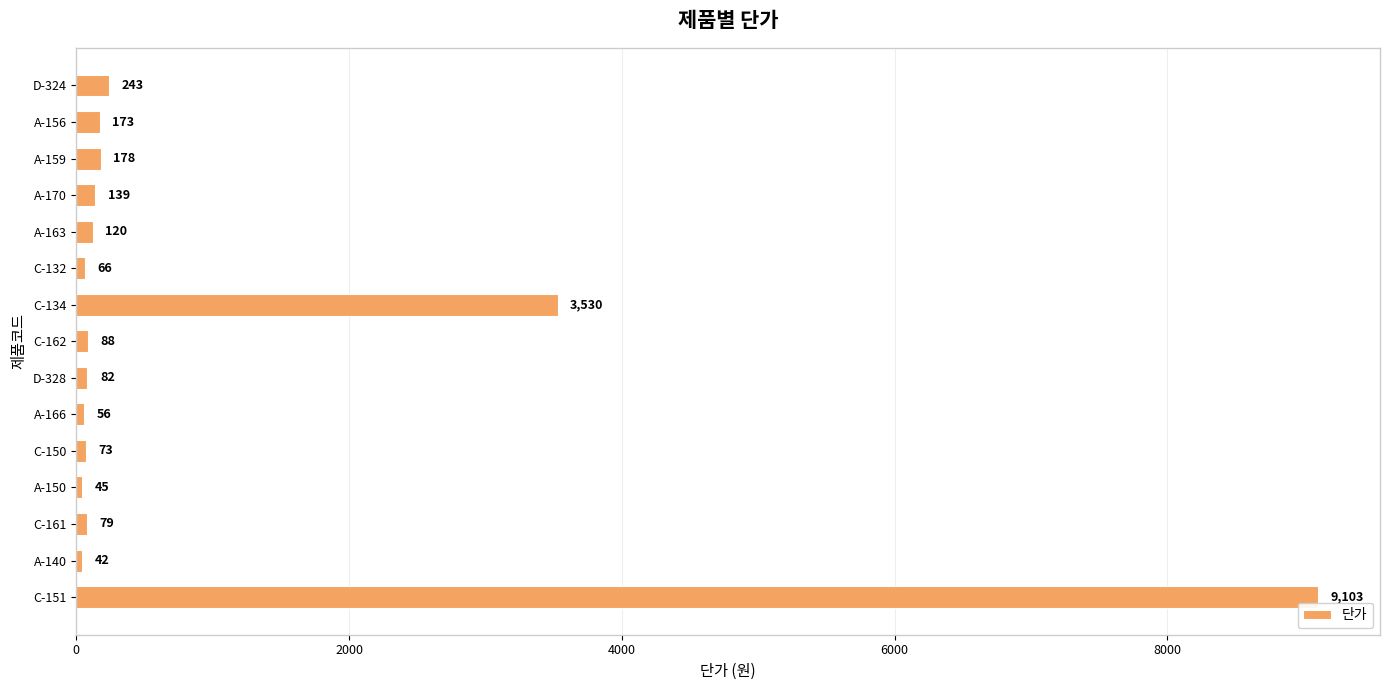

Reading bottom to top, list all the values displayed in this chart.

9103	42	79	45	73	56	82	88	3530	66	120	139	178	173	243